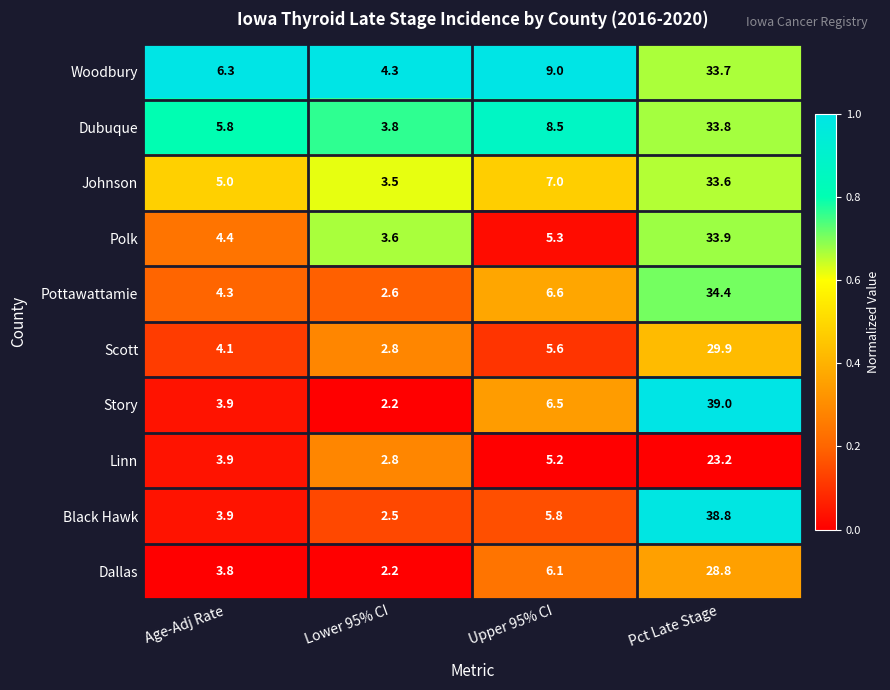

The Black Hawk series shows 2.5 at Lower 95% CI. True or false?

True